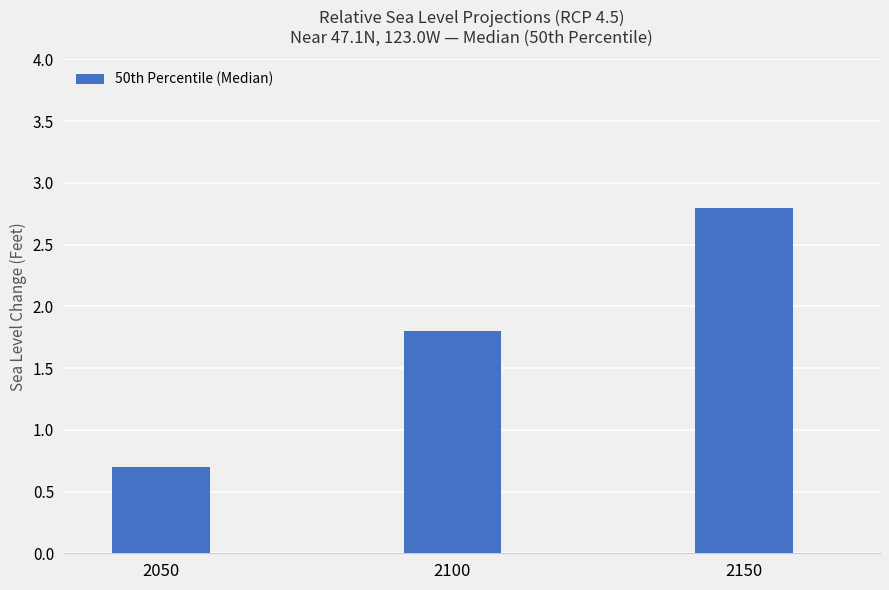

Reading left to right, what are all the values shown in this chart?

2050=0.7	2100=1.8	2150=2.8